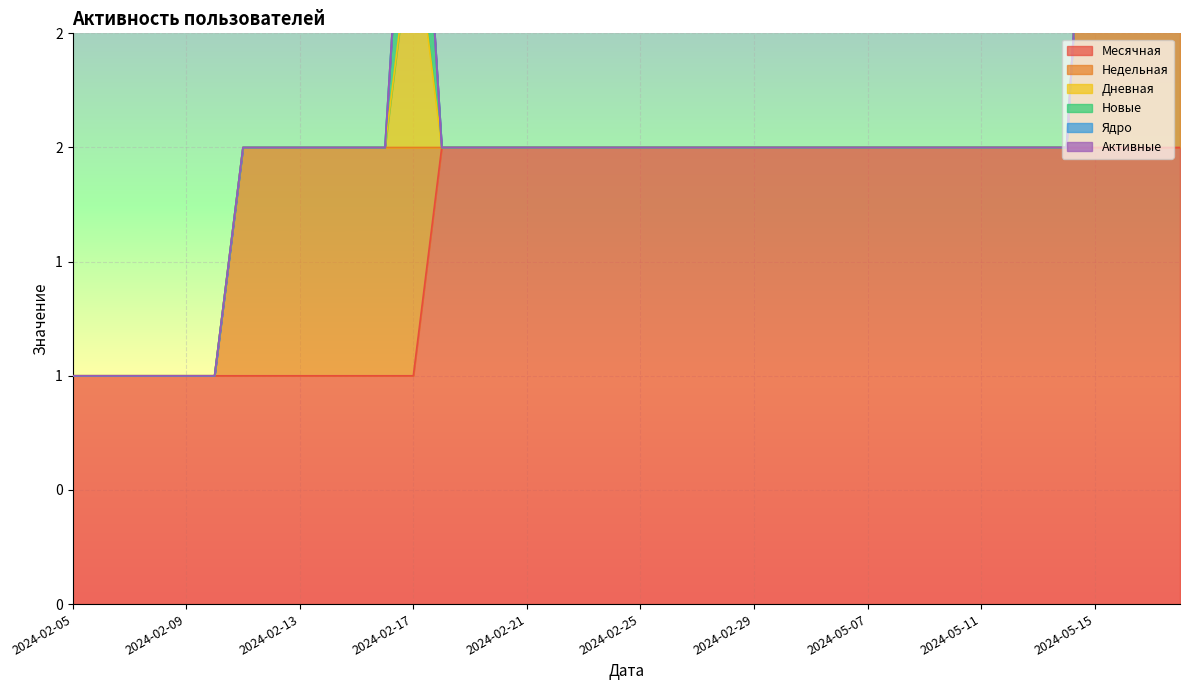

At which category does Новые reach its first local peak?

2024-02-17